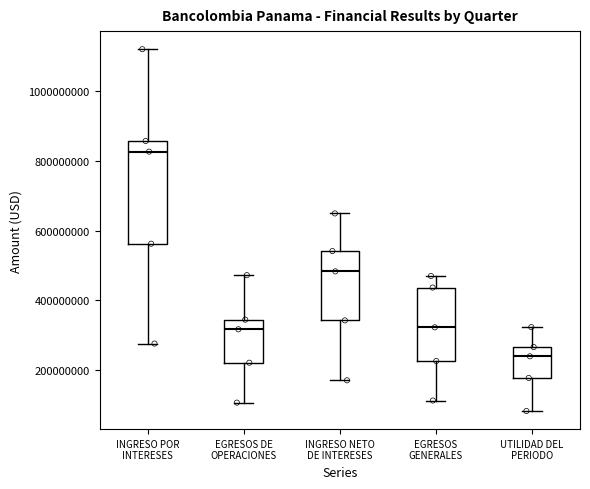

Reading left to right, read every box against the y-axis: the position of its median line, the range the box covers, and the ends of its whiskers. The values are not printed on the chart, so give them approximately, as read against the axis.

INGRESO POR INTERESES: median 820000000, box 560000000 to 860000000, whiskers 280000000 to 1120000000
EGRESOS DE OPERACIONES: median 320000000, box 220000000 to 340000000, whiskers 100000000 to 480000000
INGRESO NETO DE INTERESES: median 480000000, box 340000000 to 540000000, whiskers 160000000 to 640000000
EGRESOS GENERALES: median 320000000, box 220000000 to 440000000, whiskers 120000000 to 460000000
UTILIDAD DEL PERIODO: median 240000000, box 180000000 to 260000000, whiskers 80000000 to 320000000